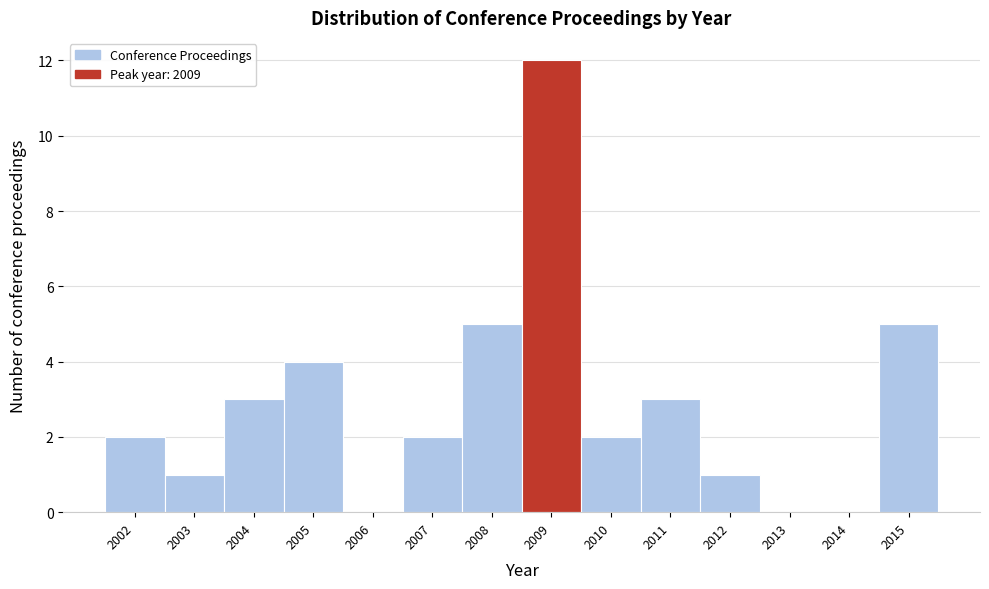

What is the height of the bar covering 2006.5 to 2007.5 on the x-axis? The values are not printed on the chart, so give them approximately, as read against the axis.

2